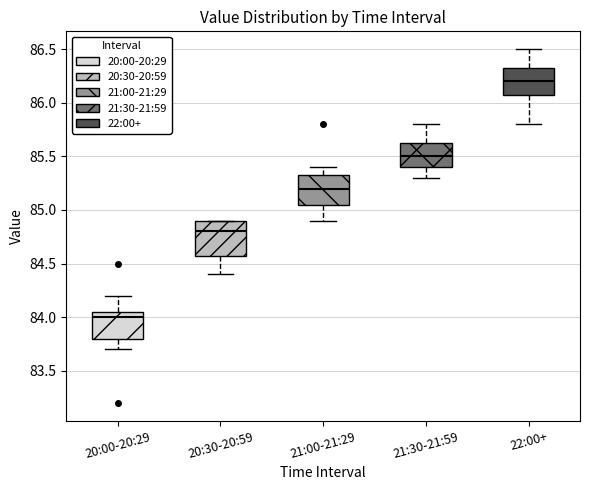

Which box has the highest median line?

22:00+